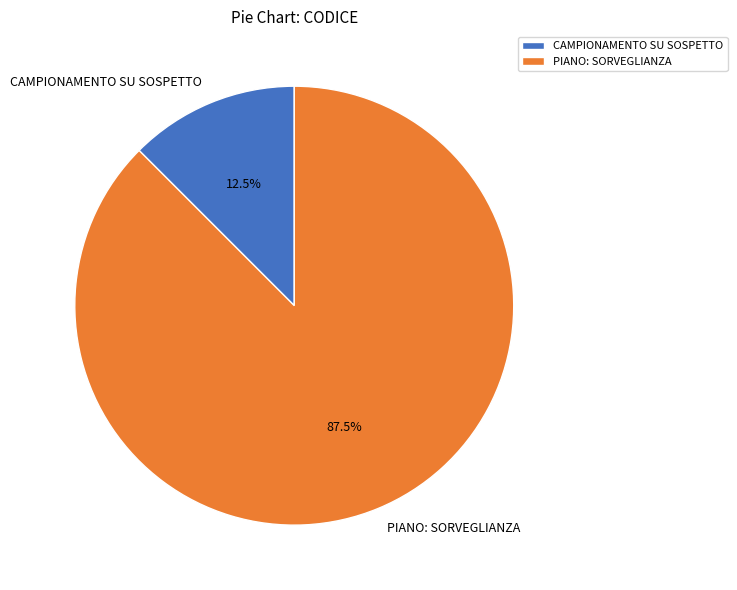

Between PIANO: SORVEGLIANZA and CAMPIONAMENTO SU SOSPETTO, which is larger?

PIANO: SORVEGLIANZA